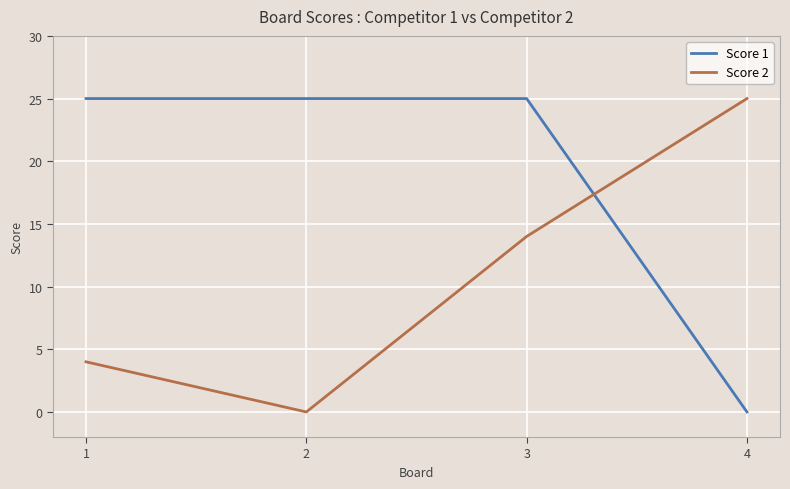

True or false: Score 2 has a value of 25 at 3.

False